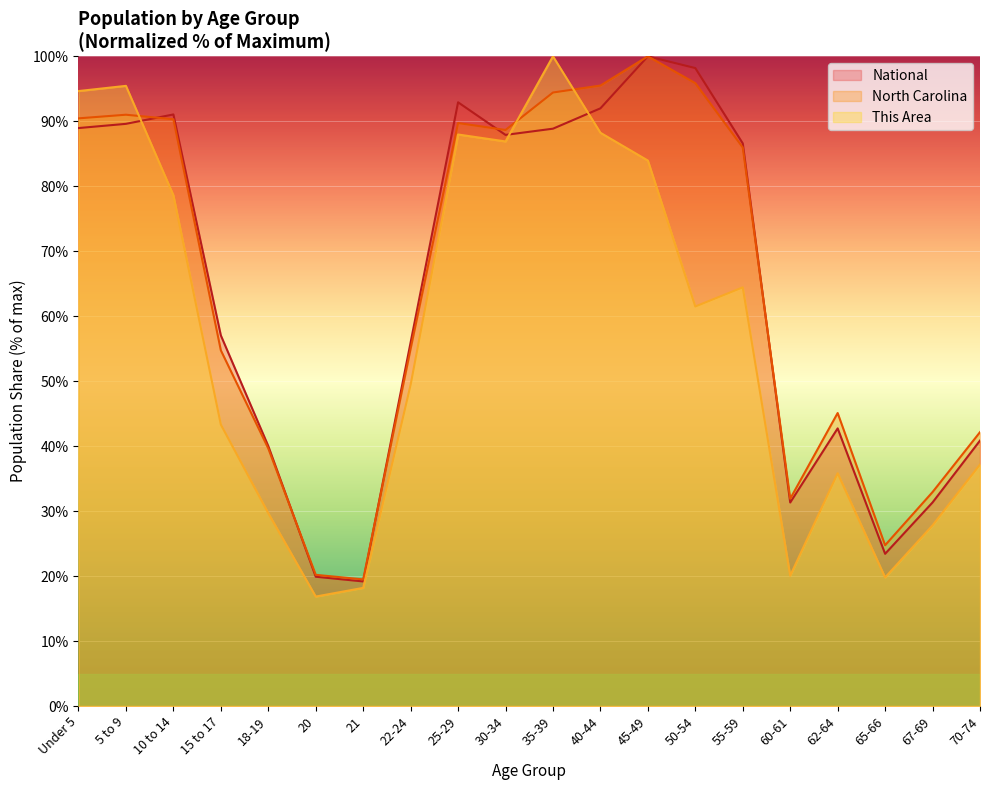

At how many categories does at least one series exceed 88?

9